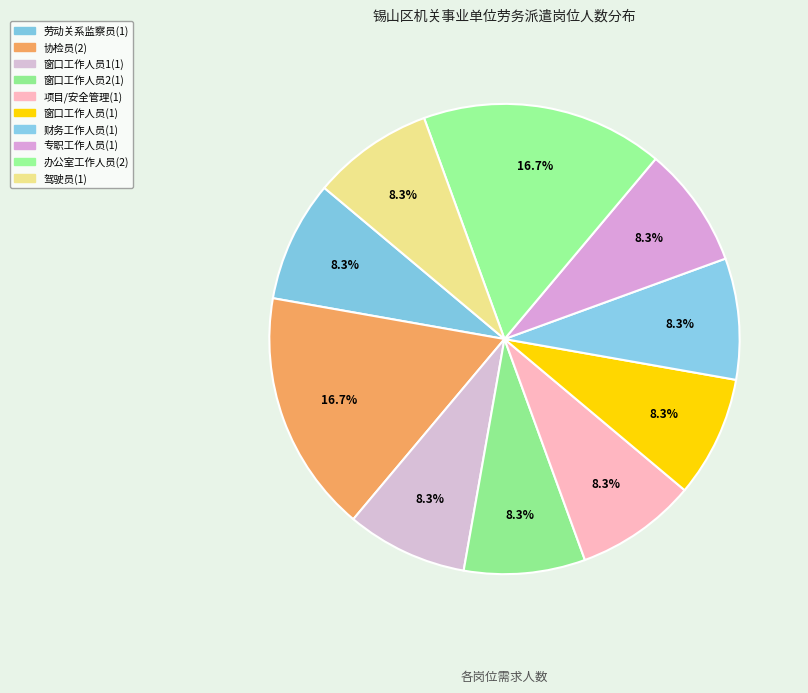

Is there a majority slice in this chart?

No